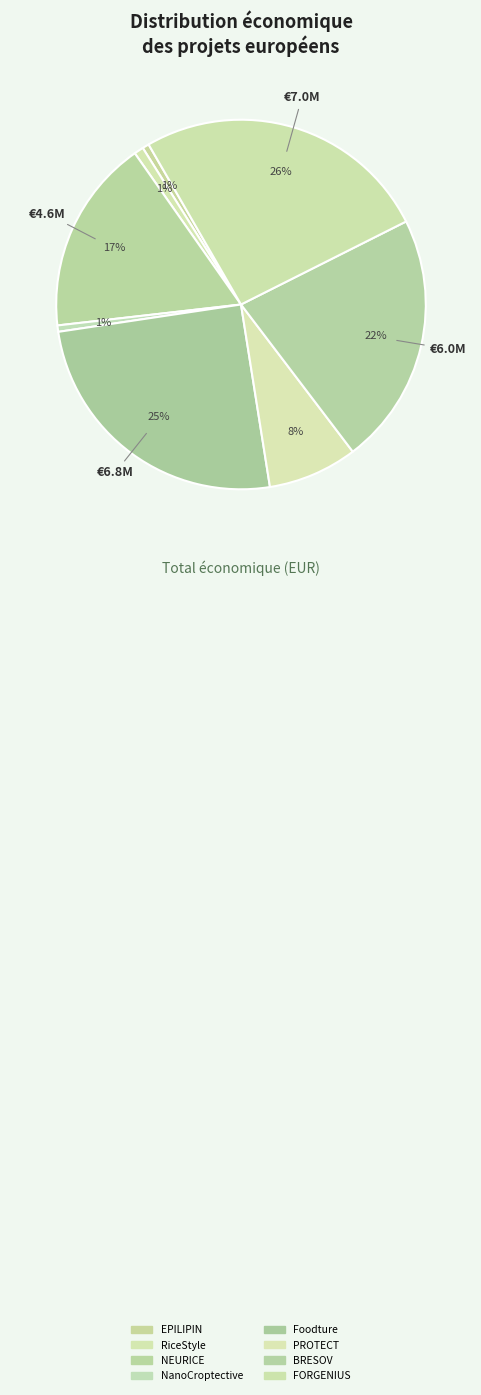

How many slices are in this pie chart?

8